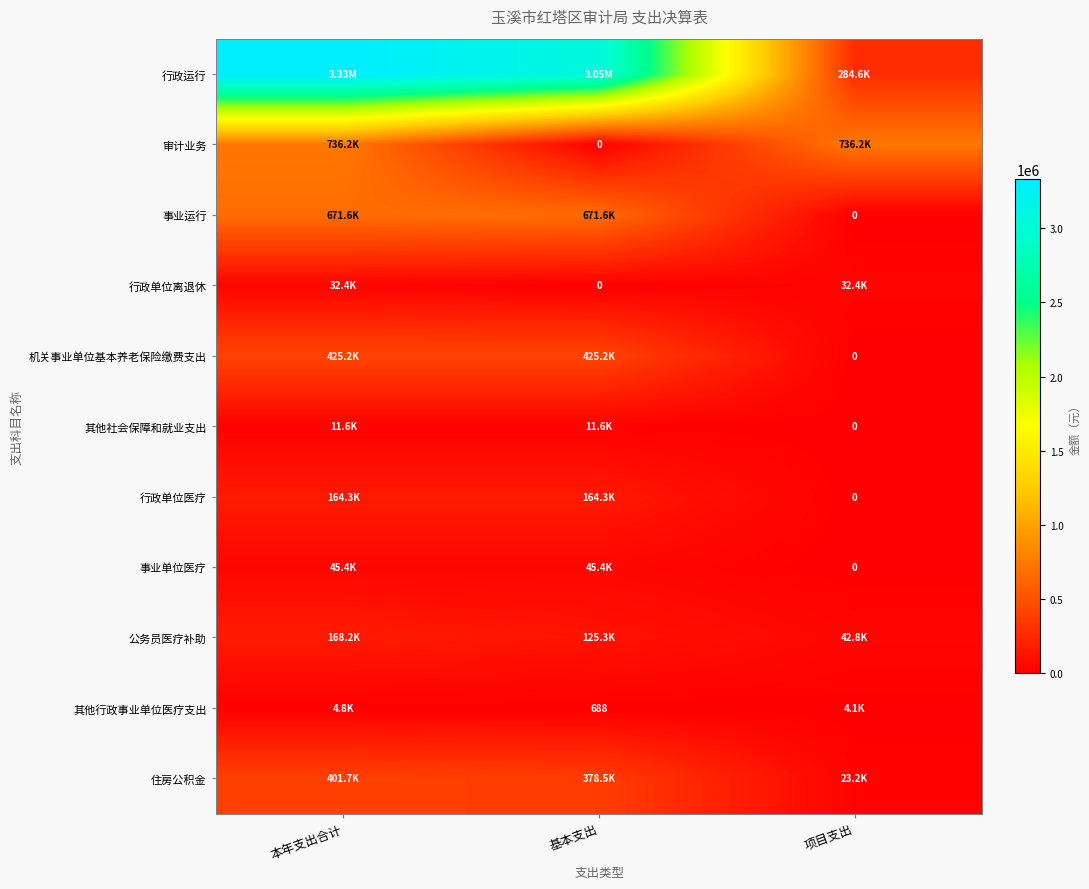

At which label does 审计业务 first exceed 736227?

本年支出合计